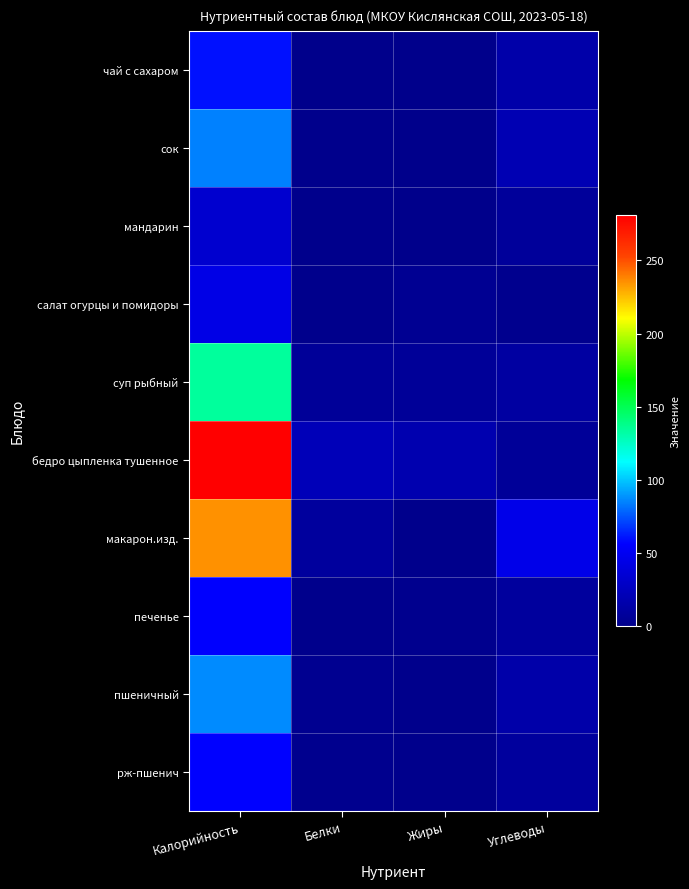

At how many categories does at least one series exceed 199?

1